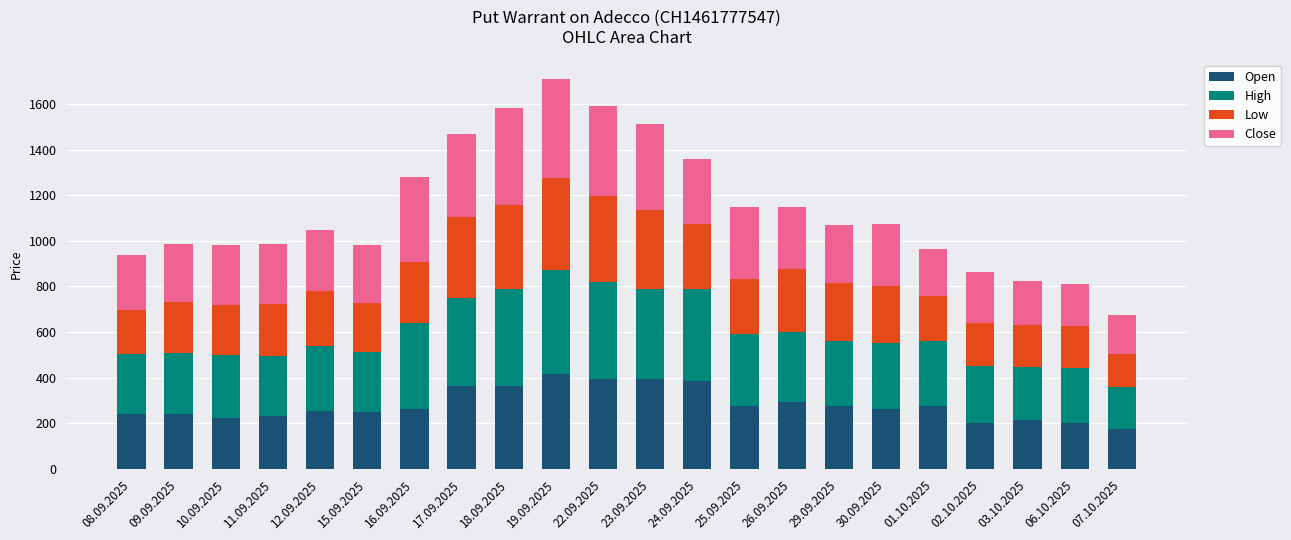

True or false: Open has a value of 295 at 26.09.2025.

True